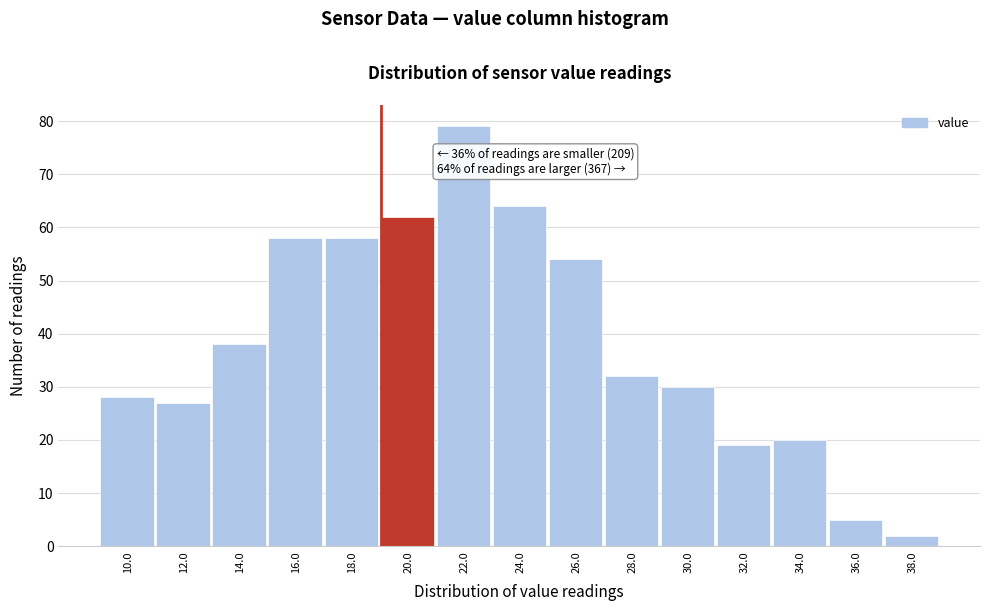

Reading right to left, transcribe all the data shown in this chart.

38.0=2	36.0=5	34.0=20	32.0=19	30.0=30	28.0=32	26.0=54	24.0=64	22.0=79	20.0=62	18.0=58	16.0=58	14.0=38	12.0=27	10.0=28